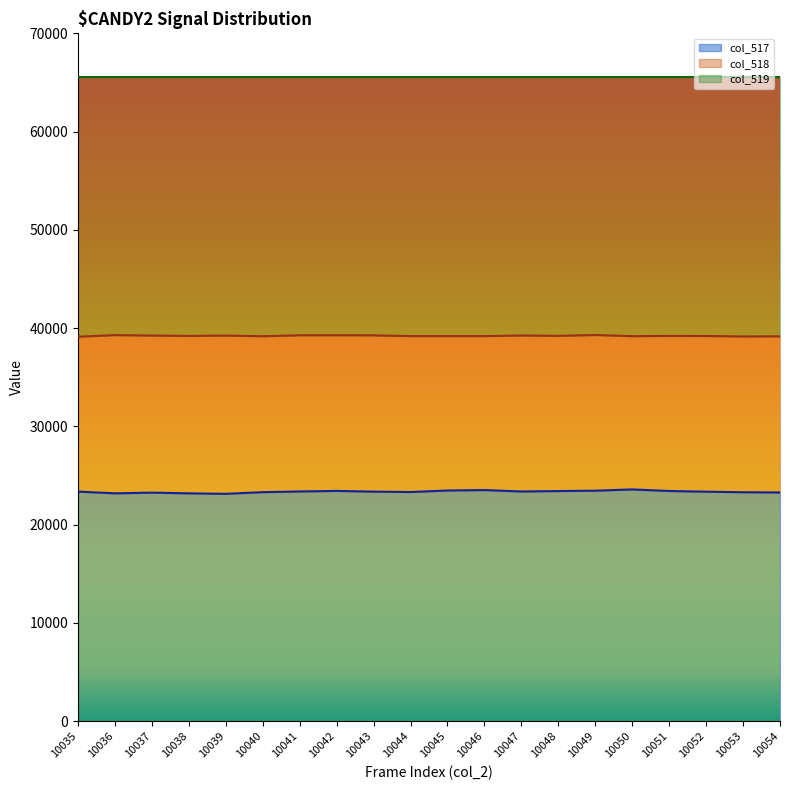

At which category is the sum across all series the highest?

10050